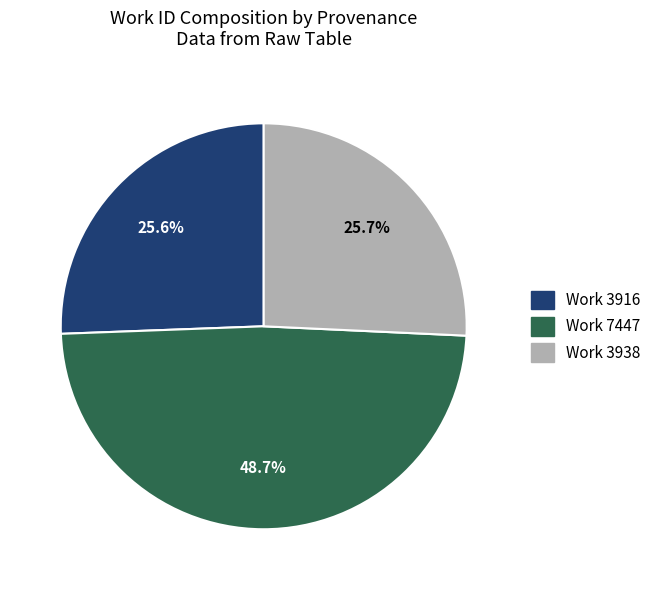

How many slices are in this pie chart?

3